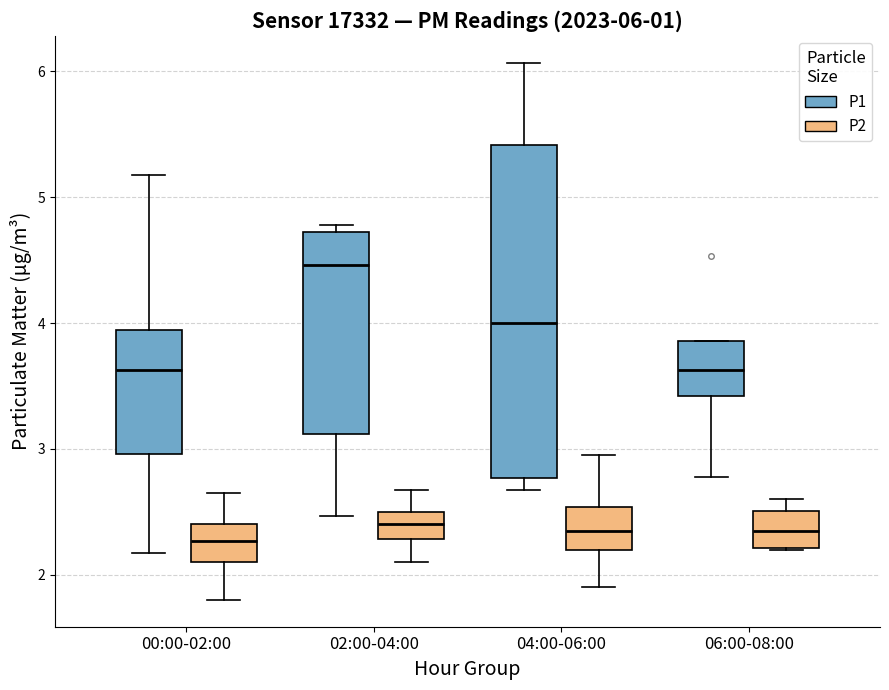

Comparing the boxes themselves (not the whiskers), which one is the tallest?

04:00-06:00 (P1)